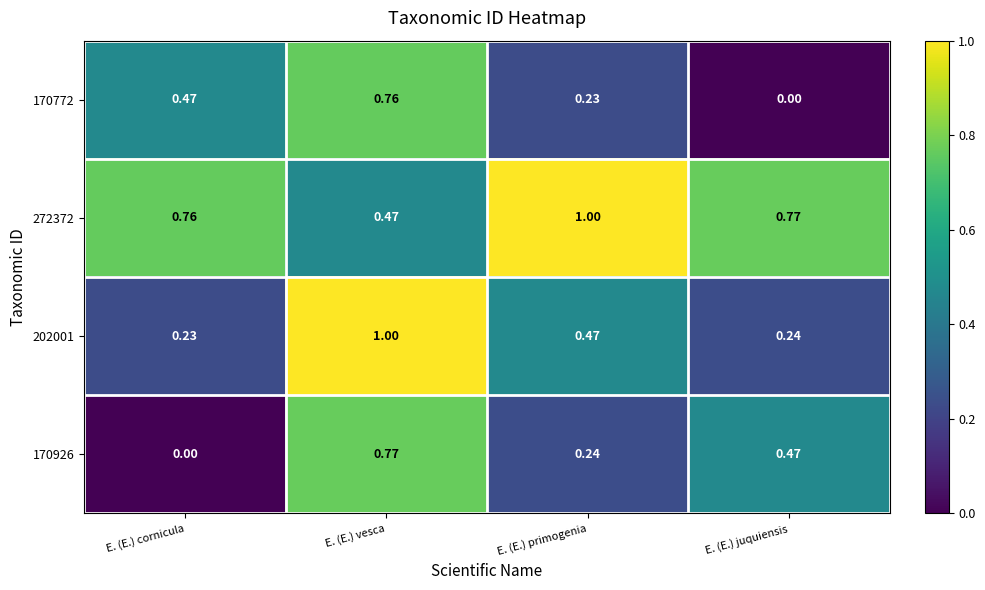

Is the value of 170926 at E. (E.) primogenia greater than the value of 170772 at E. (E.) primogenia?

Yes